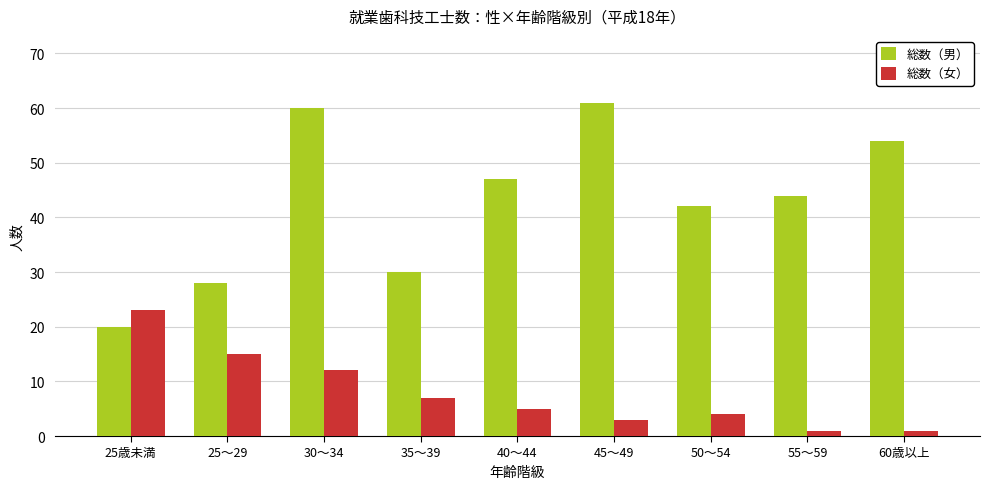

What is the total value across all series at 25歳未満?

43